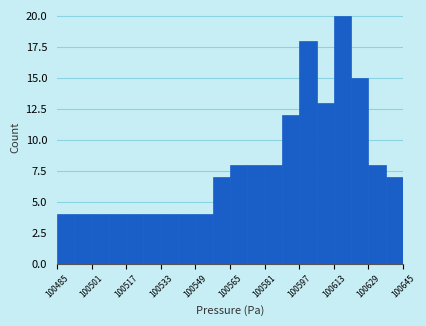

Reading left to right, list every bar in this chart as the range it spans on the x-axis followed by its height. Neither the bar edges nor the heights are printed on the chart, so give them approximately, as read against the axes.

100485 to 100493: 4
100493 to 100501: 4
100501 to 100509: 4
100509 to 100517: 4
100517 to 100525: 4
100525 to 100533: 4
100533 to 100541: 4
100541 to 100549: 4
100549 to 100557: 4
100557 to 100565: 7
100565 to 100573: 8
100573 to 100581: 8
100581 to 100589: 8
100589 to 100597: 12
100597 to 100605: 18
100605 to 100613: 13
100613 to 100621: 20
100621 to 100629: 15
100629 to 100637: 8
100637 to 100645: 7